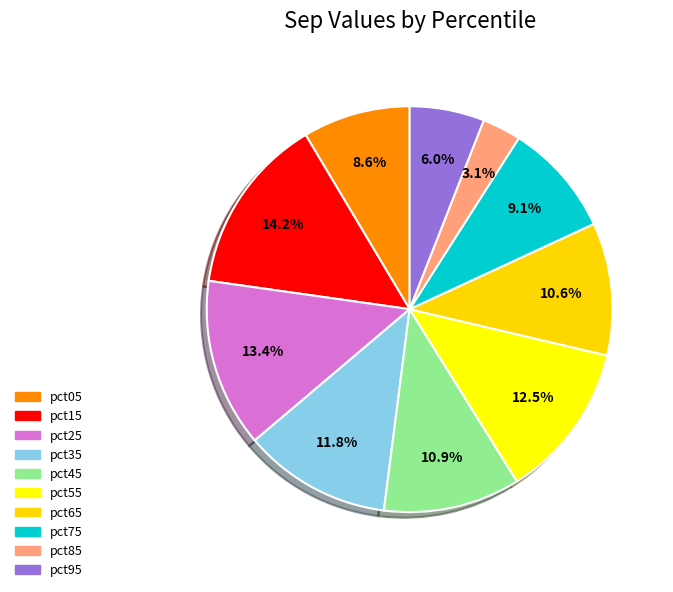

Does pct05 account for over 50% of the chart?

No